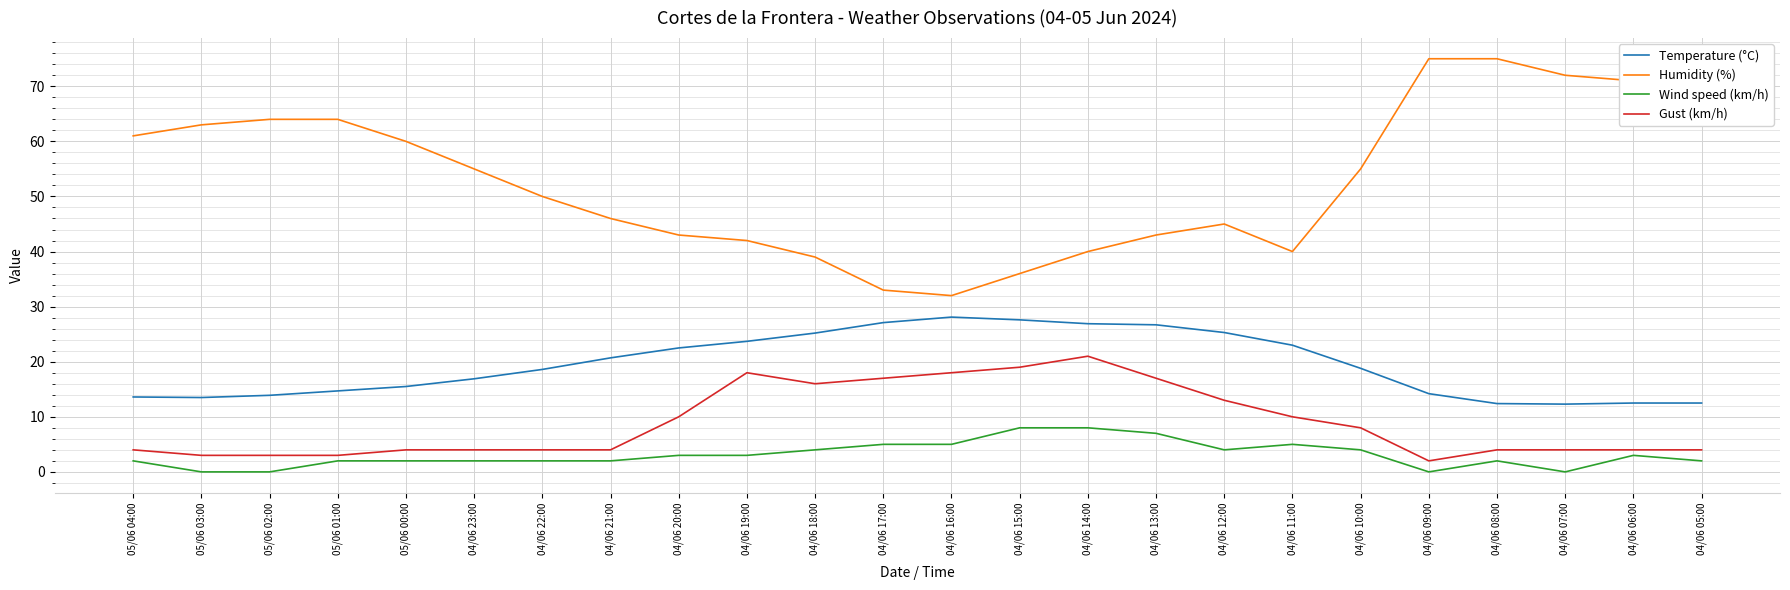

What is the spread (max minus min) of values at 04/06 18:00?

35.0